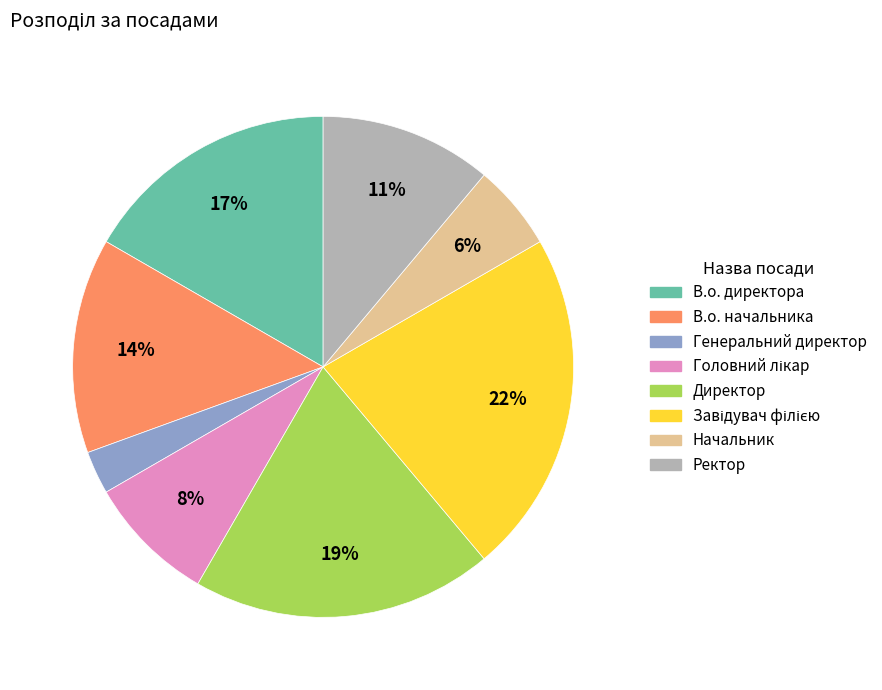

To the nearest percent, what is the difference between the В.о. начальника and Генеральний директор slice percentages?

11%